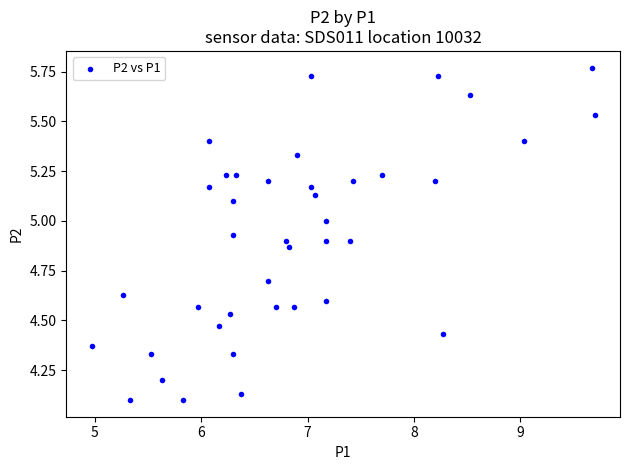

What is the range of X values (max minus min)?

4.7